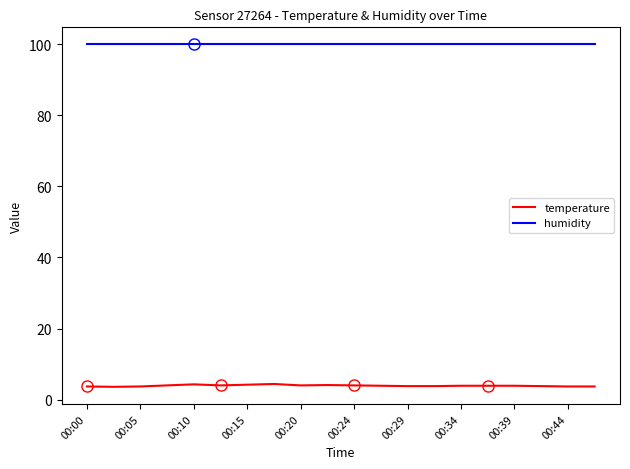

True or false: temperature and humidity intersect in this chart.

False